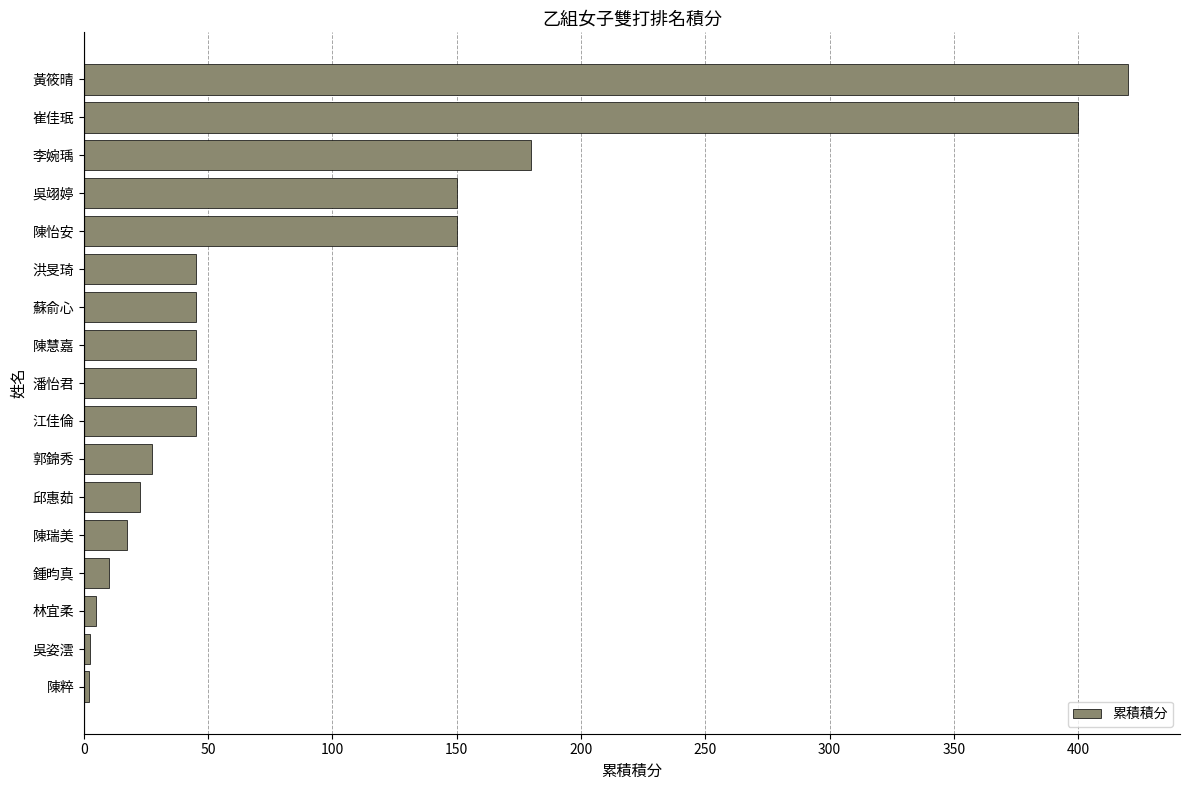

Where is the data nearest to the value 211?

李婉瑀